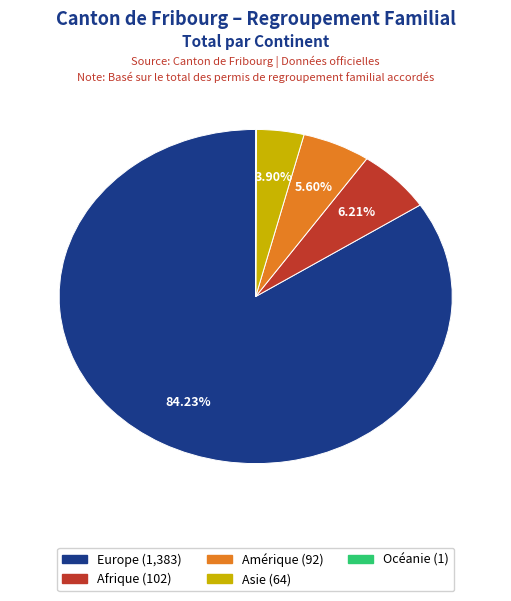

Is there any slice that represents more than half of the pie?

Yes